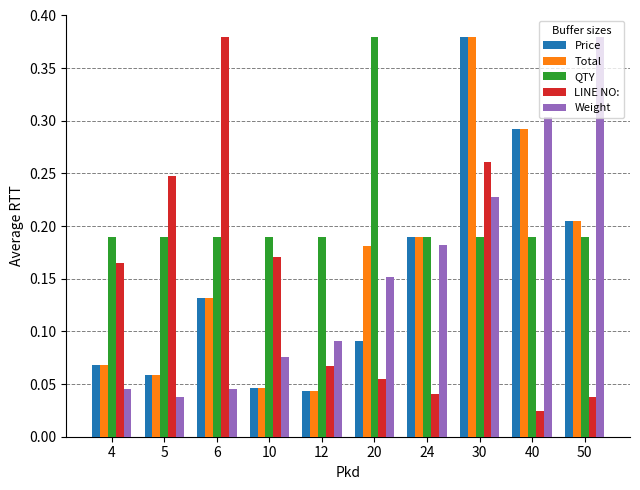

What is the sum of all Weight values?

1.5